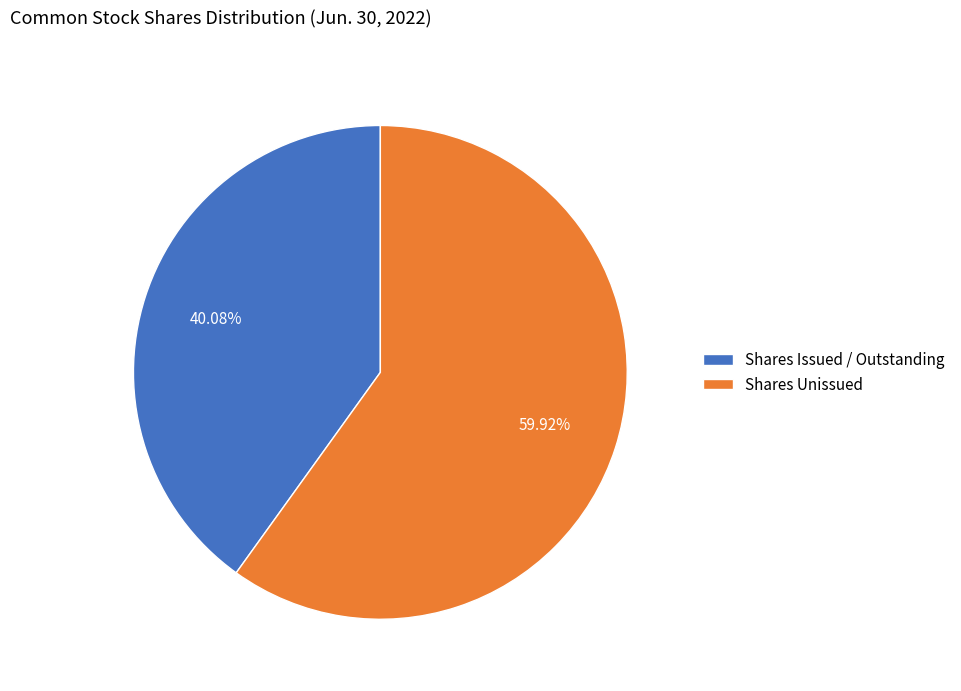

Which slice is the smallest?

Shares Issued / Outstanding